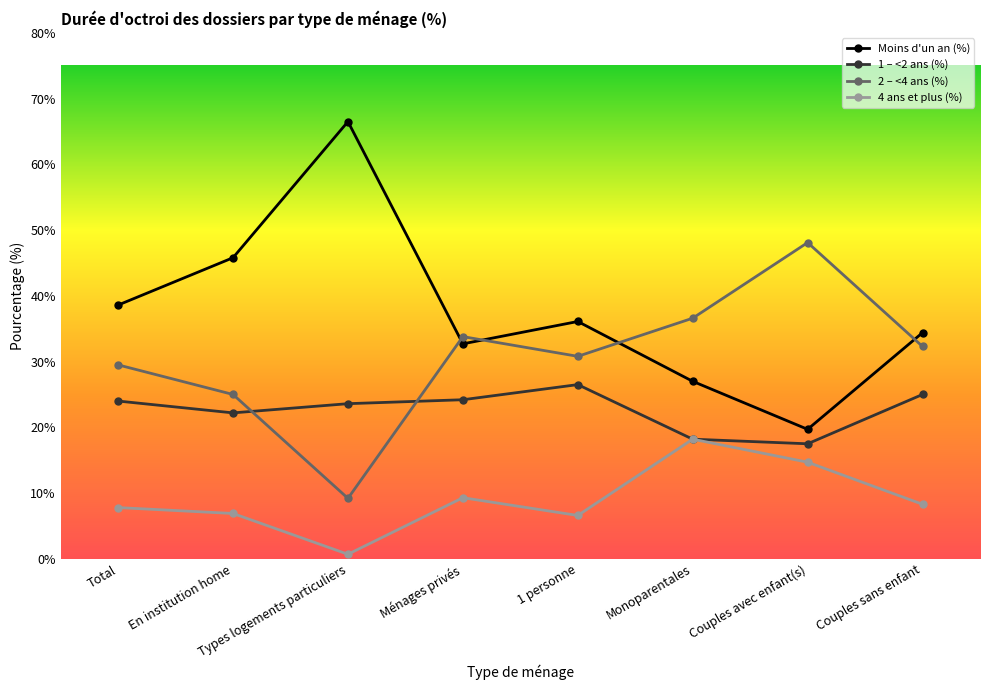

What is the minimum value for 1 – <2 ans (%)?

17.5